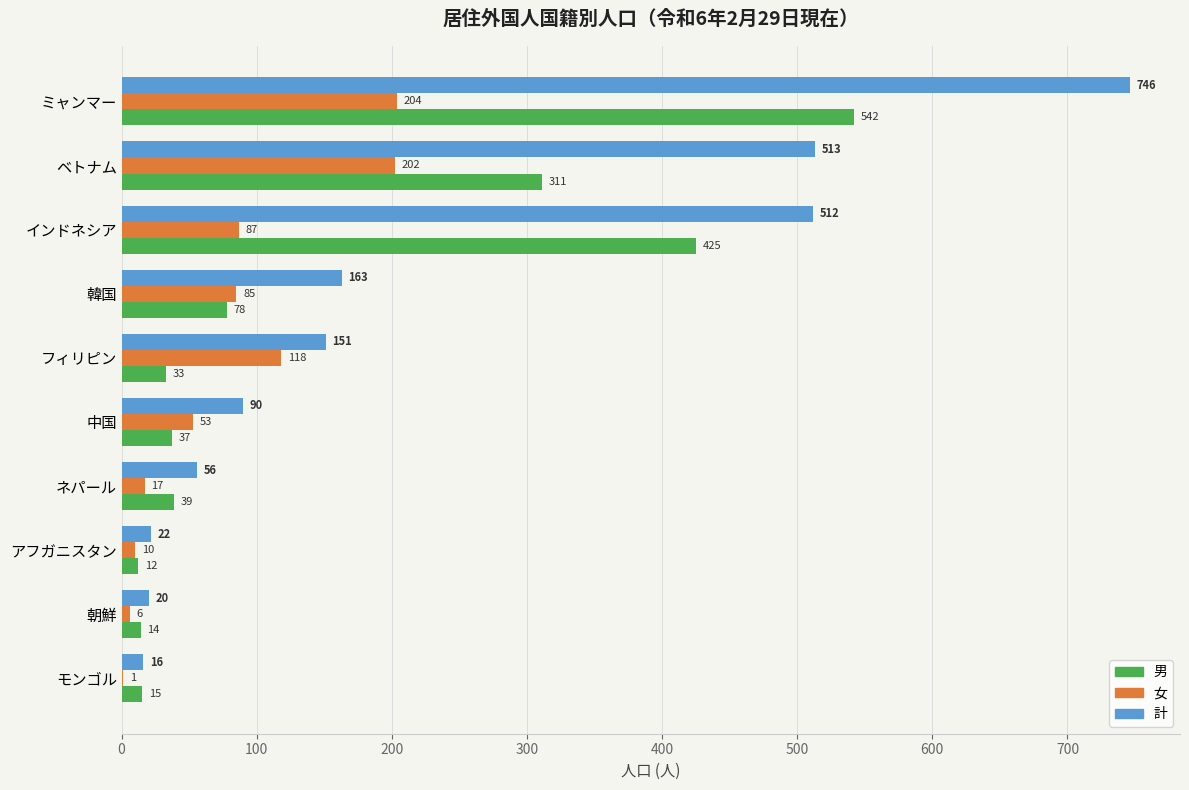

What is the sum of all 計 values?

2289